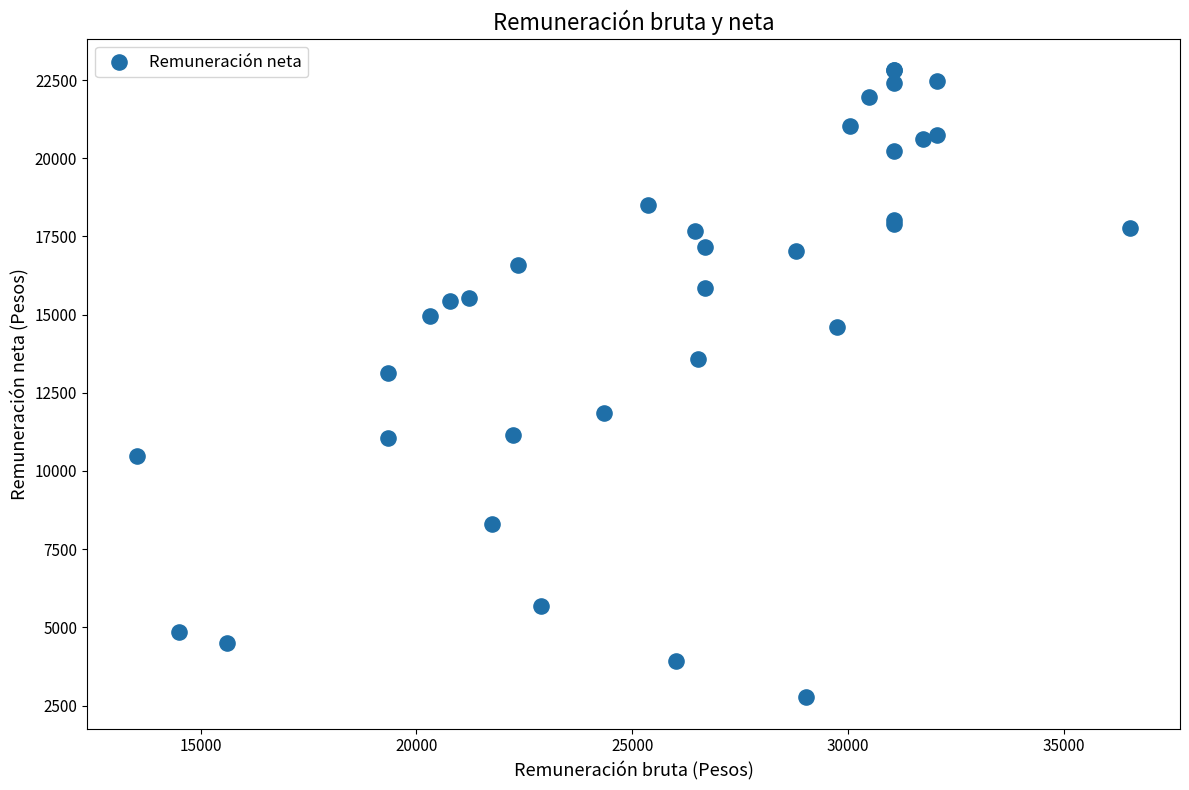

What Y value in the scatter plot is closest to 12793?

13131.5